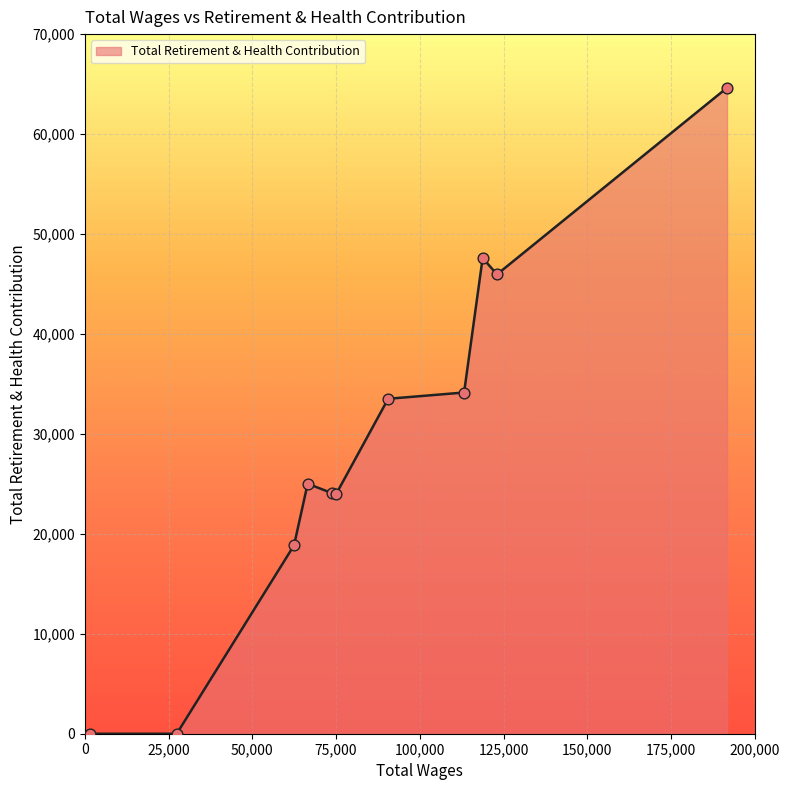

What is the maximum value shown in the chart?

64631